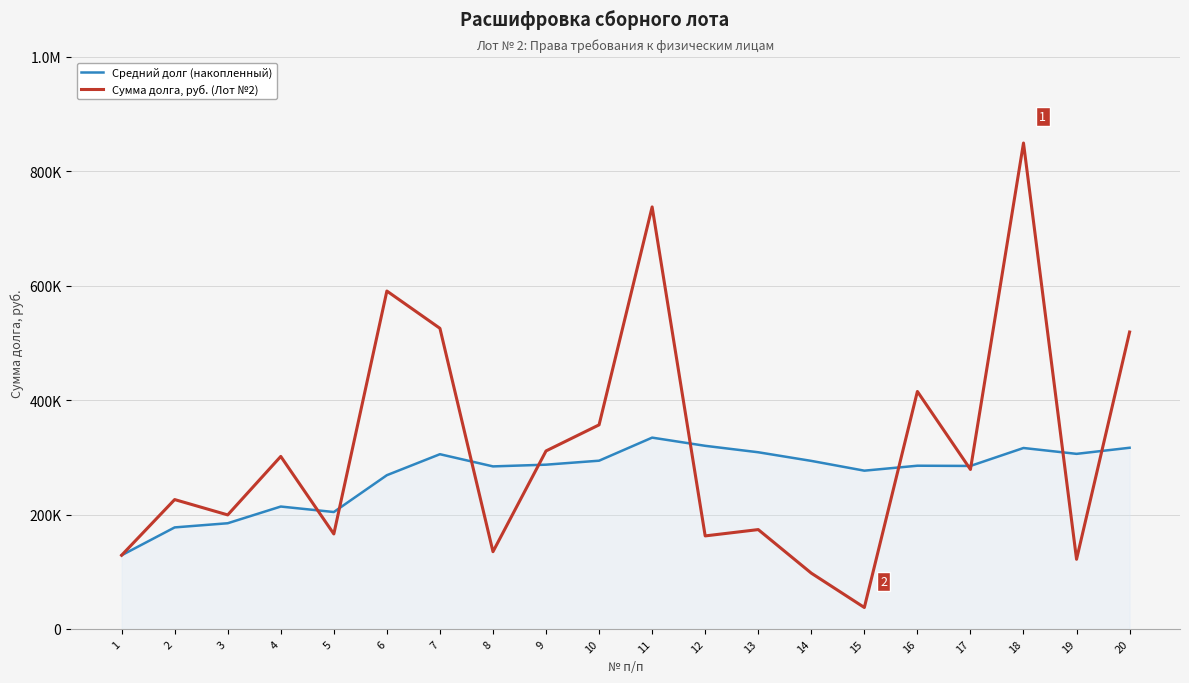

What are all the series names shown in the legend?

Средний долг (накопленный), Сумма долга, руб. (Лот №2)